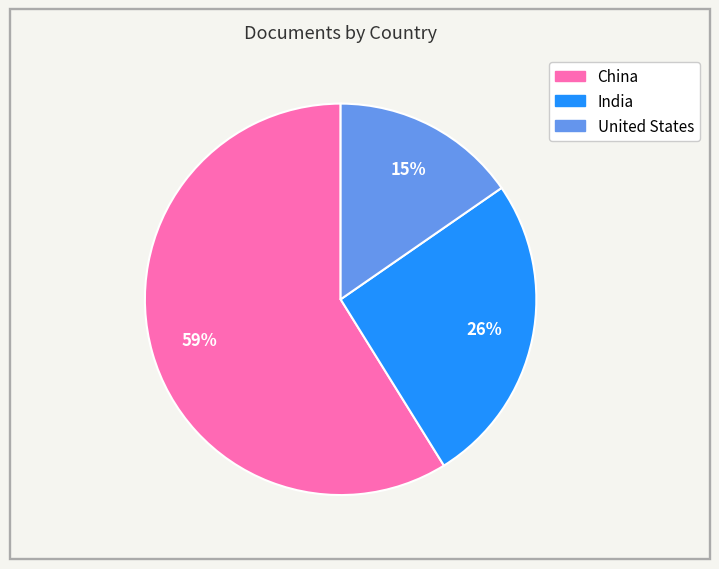

Which slice is the smallest?

United States